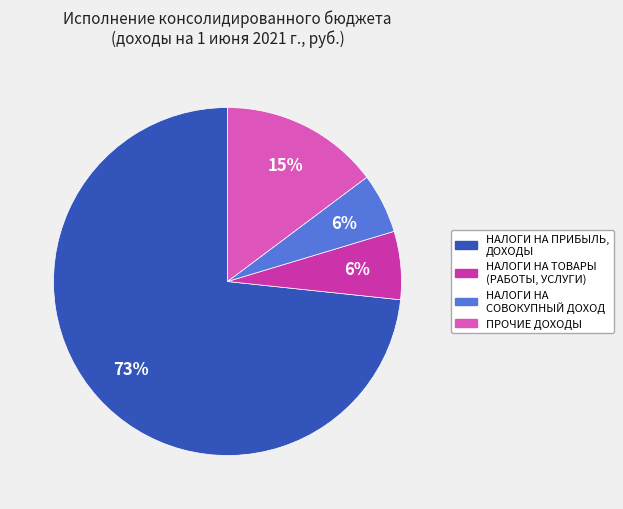

The НАЛОГИ НА ТОВАРЫ (РАБОТЫ, УСЛУГИ) slice represents 6% of the pie. True or false?

True